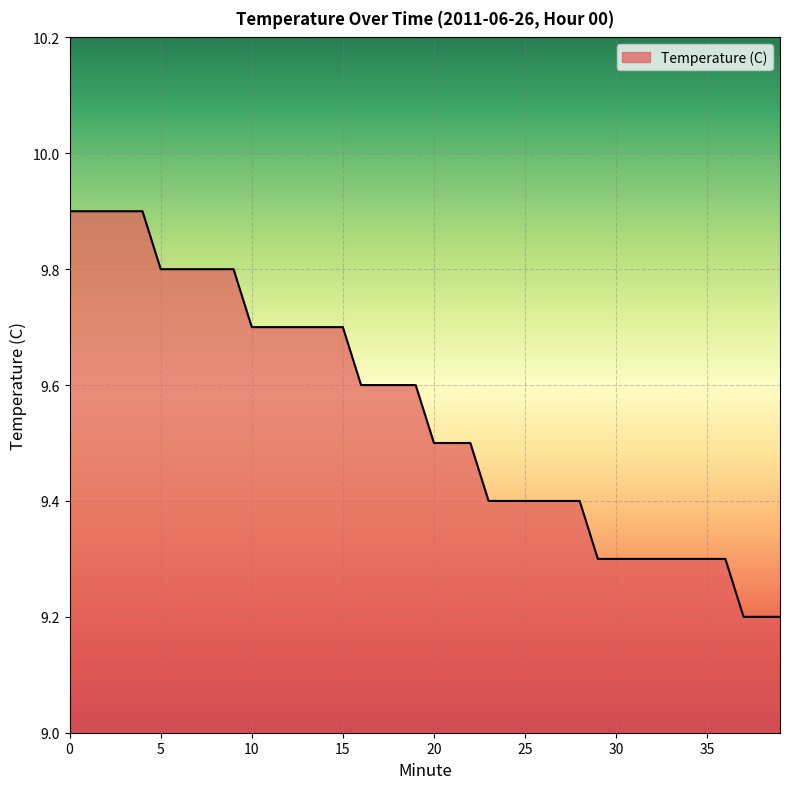

What is the maximum value shown in the chart?

9.9